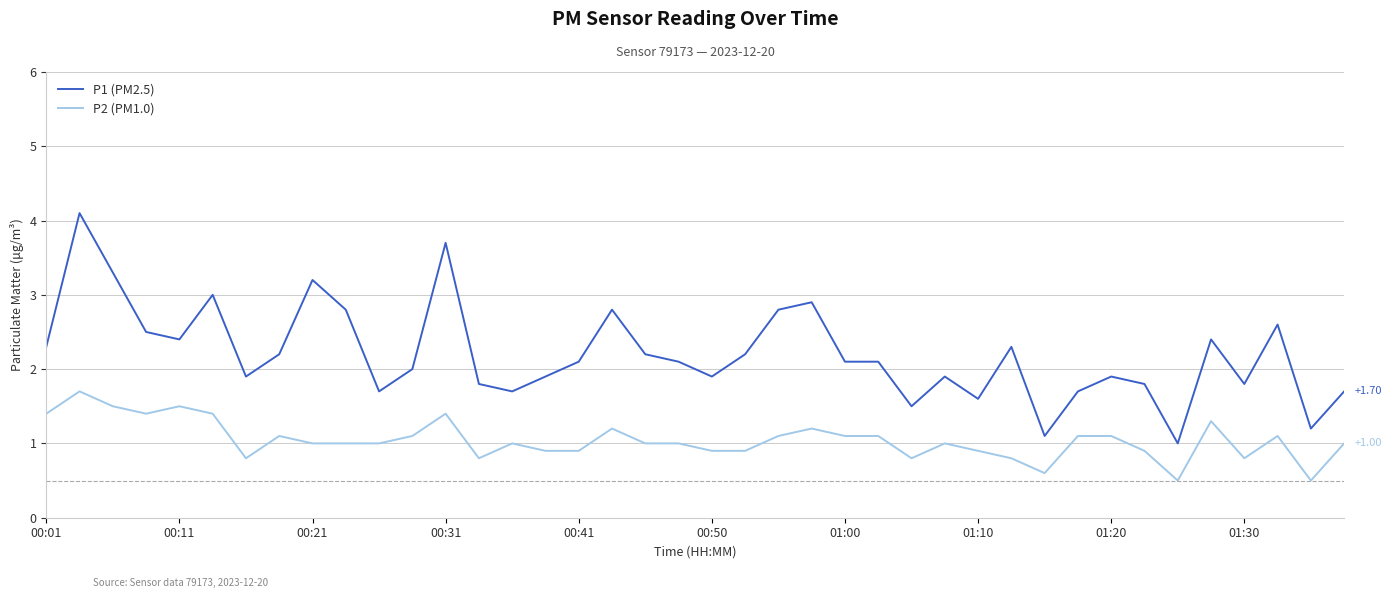

Which series has the largest total across all categories?

P1 (PM2.5)